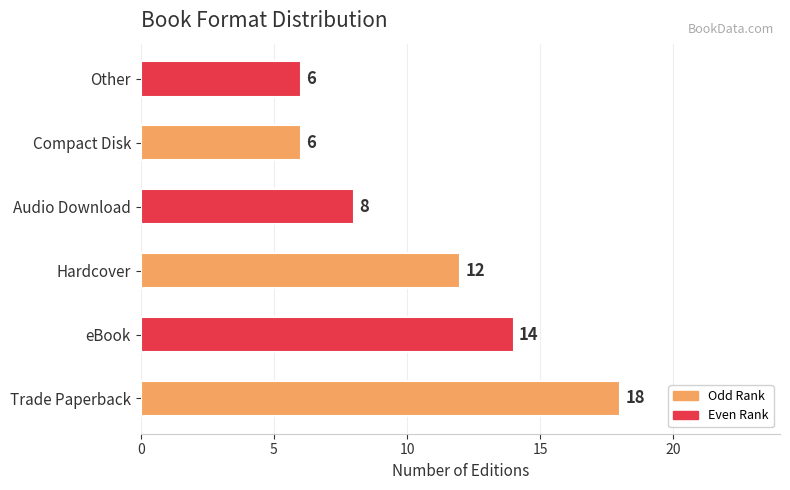

How many values are below 12?

3